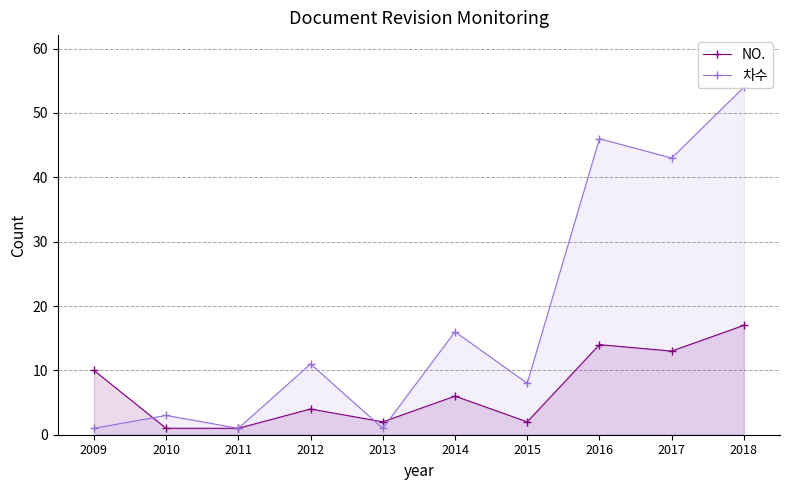

In 차수, how many points are lower than both neighbors (excluding endpoints)?

4